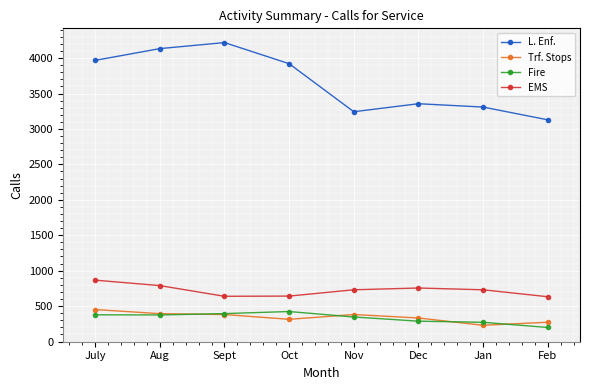

What value does the Trf. Stops series have at Aug, to the nearest 10?

390